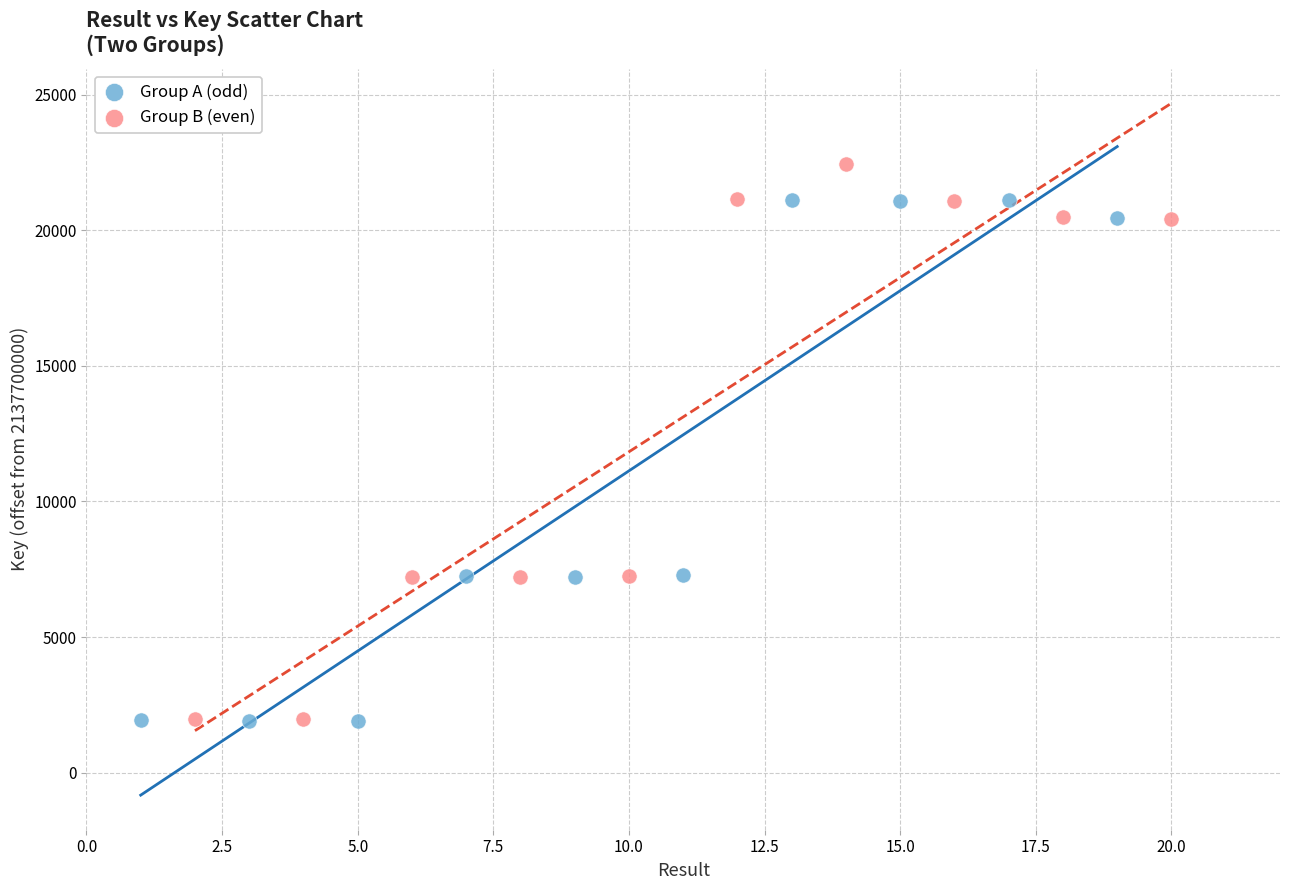

Which series contains the highest Y value?

Group B (even)